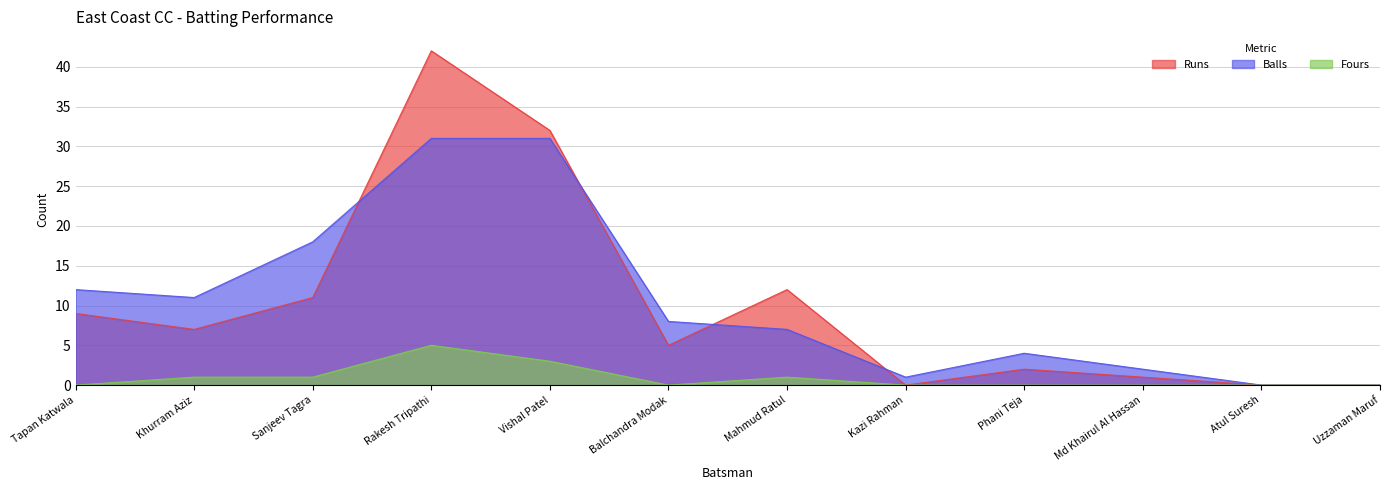

Reading right to left, what are all the values shown in this chart?

Runs: 0	0	1	2	0	12	5	32	42	11	7	9
Balls: 0	0	2	4	1	7	8	31	31	18	11	12
Fours: 0	0	0	0	0	1	0	3	5	1	1	0